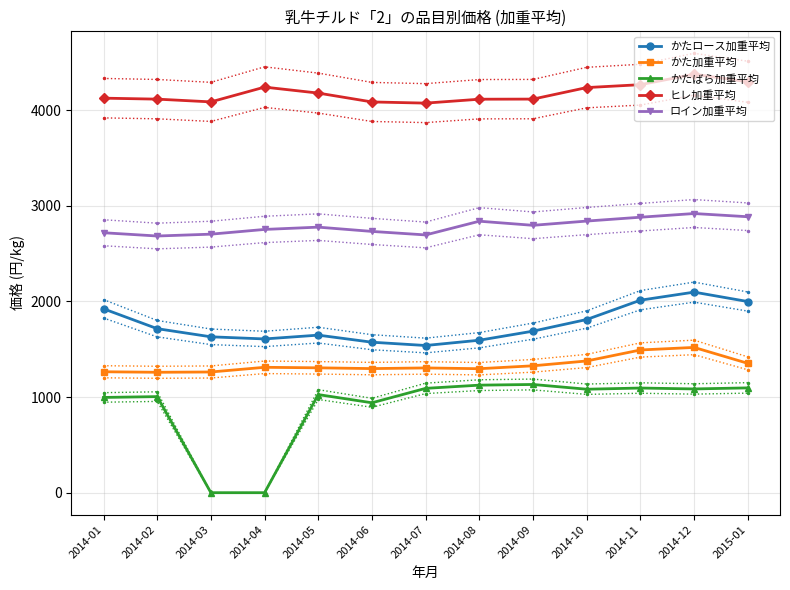

Reading left to right, what are all the values shown in this chart?

かたロース加重平均: 2014-01=1923.2	2014-02=1715.3	2014-03=1630.3	2014-04=1608.0	2014-05=1647.8	2014-06=1573.7	2014-07=1539.4	2014-08=1594.6	2014-09=1689.5	2014-10=1811.3	2014-11=2013.2	2014-12=2097.6	2015-01=1999.1
かた加重平均: 2014-01=1264.7	2014-02=1259.3	2014-03=1262.3	2014-04=1311.4	2014-05=1305.9	2014-06=1297.9	2014-07=1304.8	2014-08=1296.7	2014-09=1327.1	2014-10=1377.6	2014-11=1492.6	2014-12=1519.3	2015-01=1352.9
かたばら加重平均: 2014-01=996.2	2014-02=1004.8	2014-03=0.0	2014-04=0.0	2014-05=1026.0	2014-06=940.3	2014-07=1091.1	2014-08=1124.8	2014-09=1131.8	2014-10=1082.1	2014-11=1094.6	2014-12=1085.1	2015-01=1096.1
ヒレ加重平均: 2014-01=4126.2	2014-02=4115.9	2014-03=4087.3	2014-04=4241.7	2014-05=4179.3	2014-06=4086.6	2014-07=4074.3	2014-08=4115.2	2014-09=4116.4	2014-10=4236.9	2014-11=4267.2	2014-12=4376.5	2015-01=4297.6
ロイン加重平均: 2014-01=2718.7	2014-02=2684.5	2014-03=2703.7	2014-04=2753.3	2014-05=2777.2	2014-06=2732.5	2014-07=2695.7	2014-08=2839.3	2014-09=2796.3	2014-10=2840.7	2014-11=2881.0	2014-12=2919.6	2015-01=2886.0